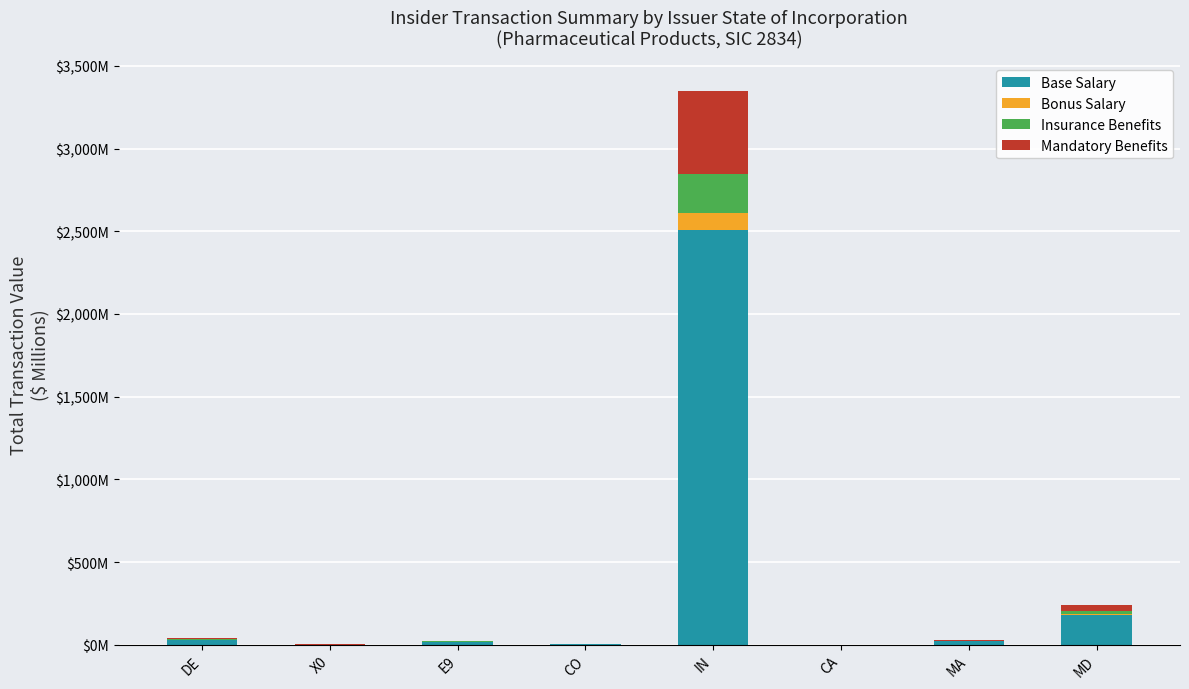

What are all the series names shown in the legend?

Base Salary, Bonus Salary, Insurance Benefits, Mandatory Benefits